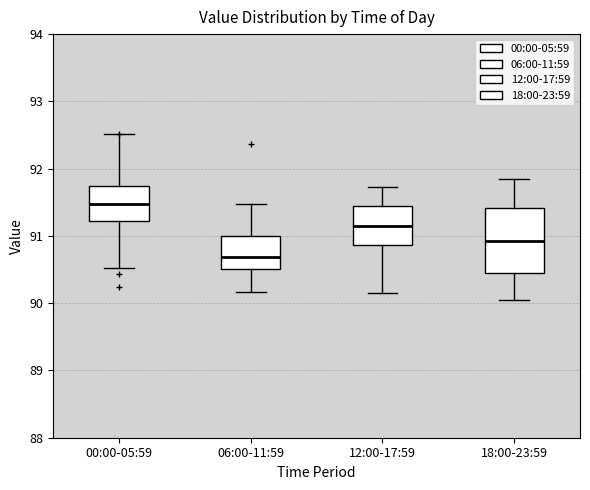

Reading left to right, read every box against the y-axis: the position of its median line, the range the box covers, and the ends of its whiskers. The values are not printed on the chart, so give them approximately, as read against the axis.

00:00-05:59: median 91.5, box 91.2 to 91.7, whiskers 90.5 to 92.5
06:00-11:59: median 90.7, box 90.5 to 91.0, whiskers 90.2 to 91.5
12:00-17:59: median 91.2, box 90.9 to 91.5, whiskers 90.2 to 91.7
18:00-23:59: median 90.9, box 90.5 to 91.4, whiskers 90.1 to 91.9